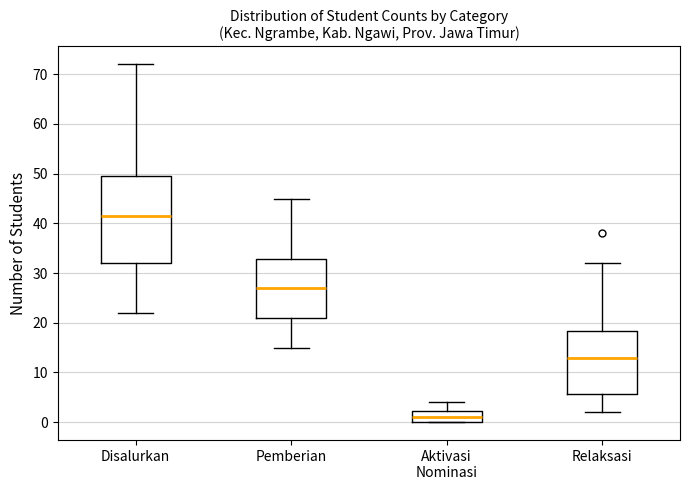

Reading left to right, transcribe this box plot: for each box, give where its median line is, the range the box spans, and where its two whiskers end, as read against the y-axis. The values are not printed on the chart, so give them approximately, as read against the axis.

Disalurkan: median 42, box 32 to 50, whiskers 22 to 72
Pemberian: median 27, box 21 to 33, whiskers 15 to 45
Aktivasi Nominasi: median 1, box 0 to 2, whiskers 0 to 4
Relaksasi: median 13, box 6 to 18, whiskers 2 to 32